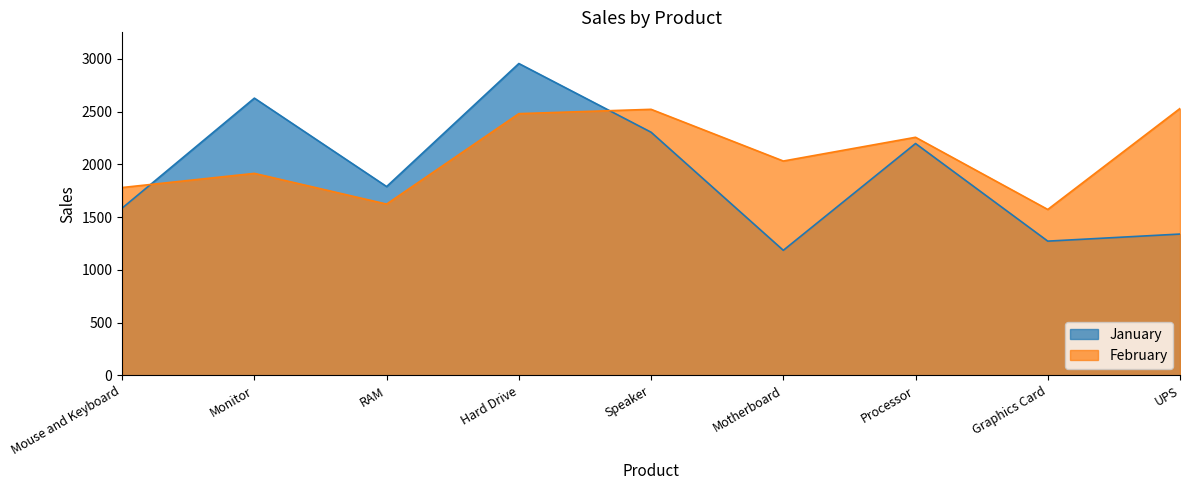

Reading left to right, transcribe all the data shown in this chart.

January: Mouse and Keyboard=1586	Monitor=2628	RAM=1790	Hard Drive=2956	Speaker=2305	Motherboard=1186	Processor=2198	Graphics Card=1273	UPS=1340
February: Mouse and Keyboard=1781	Monitor=1915	RAM=1624	Hard Drive=2481	Speaker=2522	Motherboard=2032	Processor=2257	Graphics Card=1573	UPS=2530